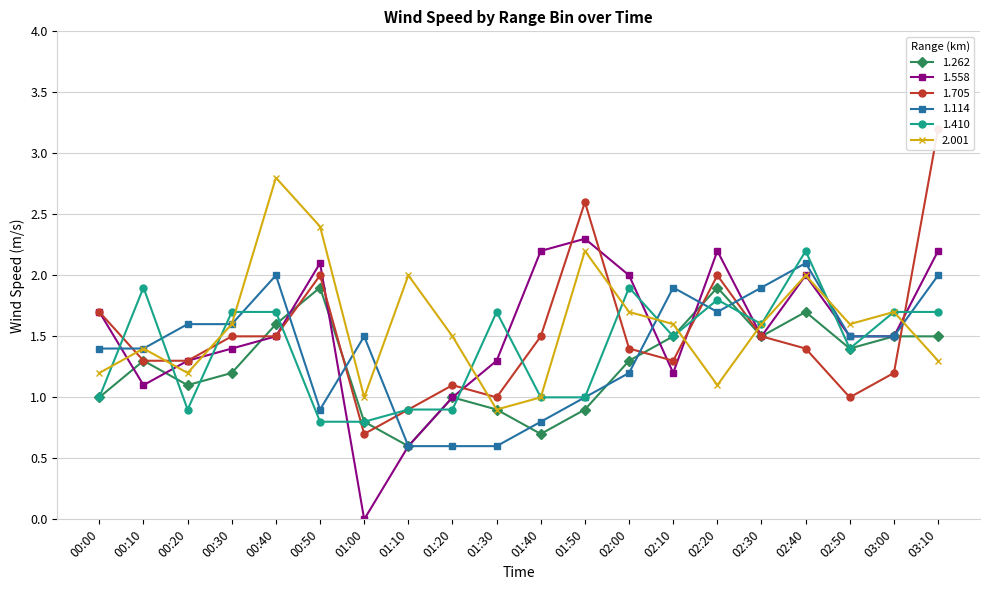

Between 02:30 and 02:10, which is larger?

02:30